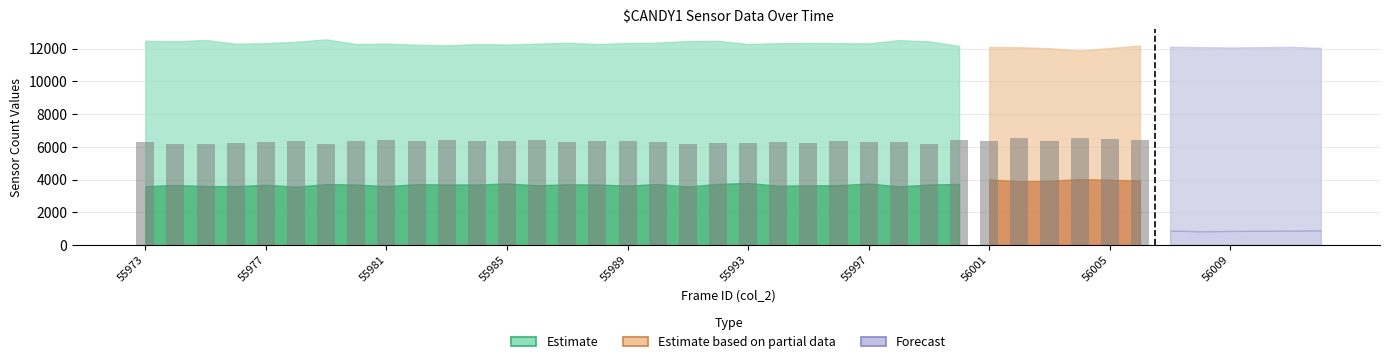

How many series are shown in this chart?

6